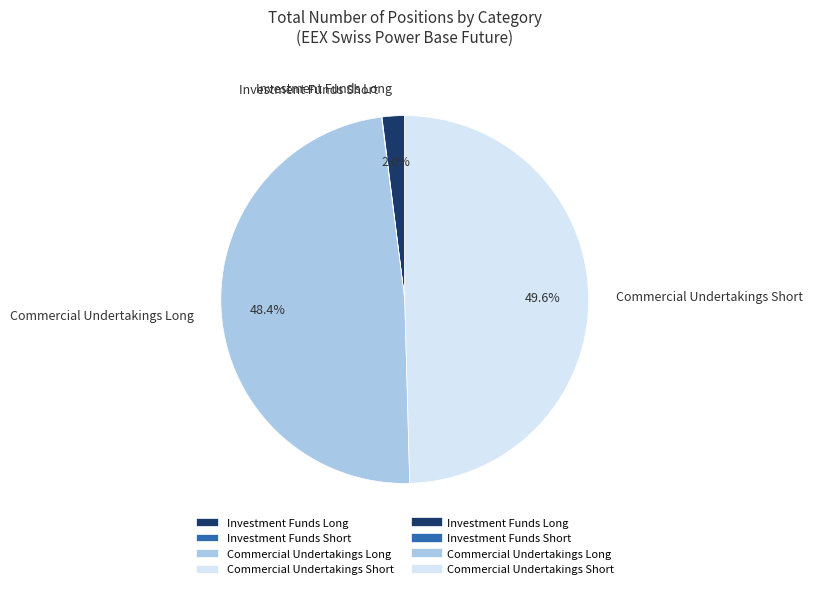

What percentage is NOT represented by Commercial Undertakings Short?

50.4%